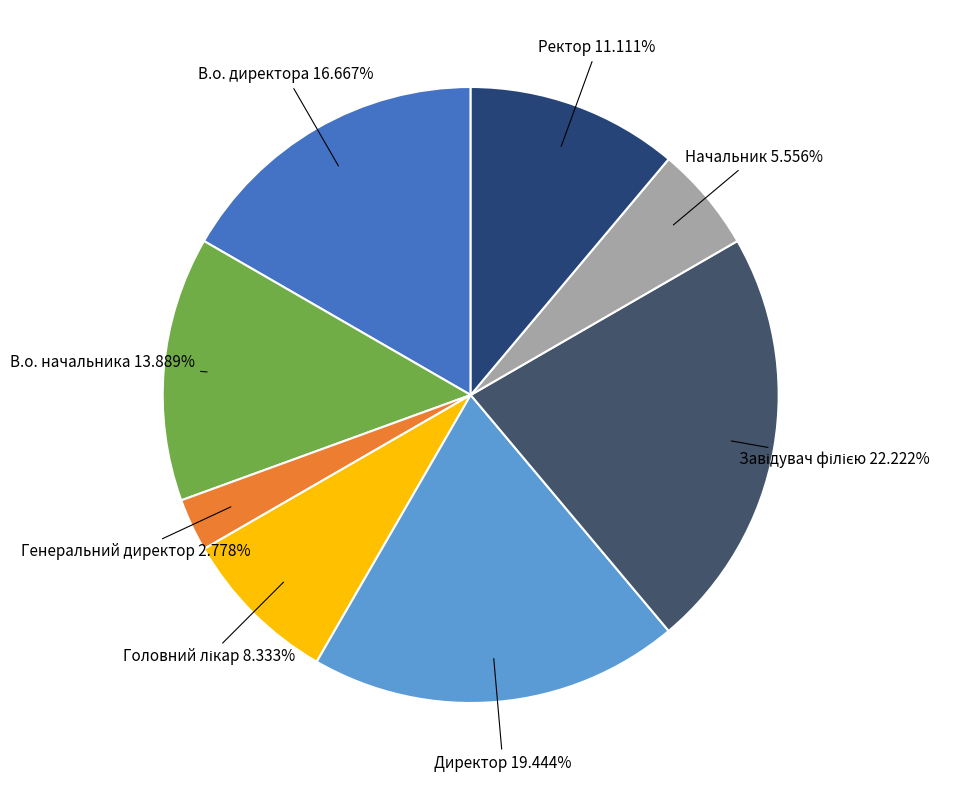

Count the number of slices in the pie.

8